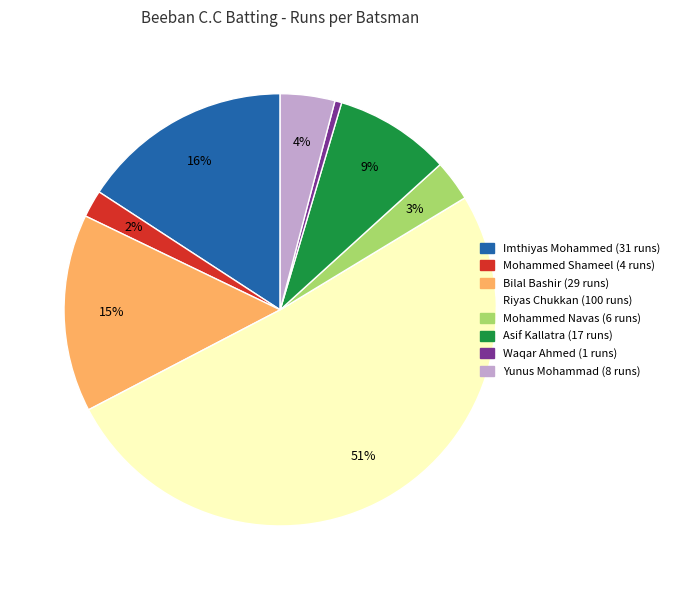

Does any single category account for the majority?

Yes